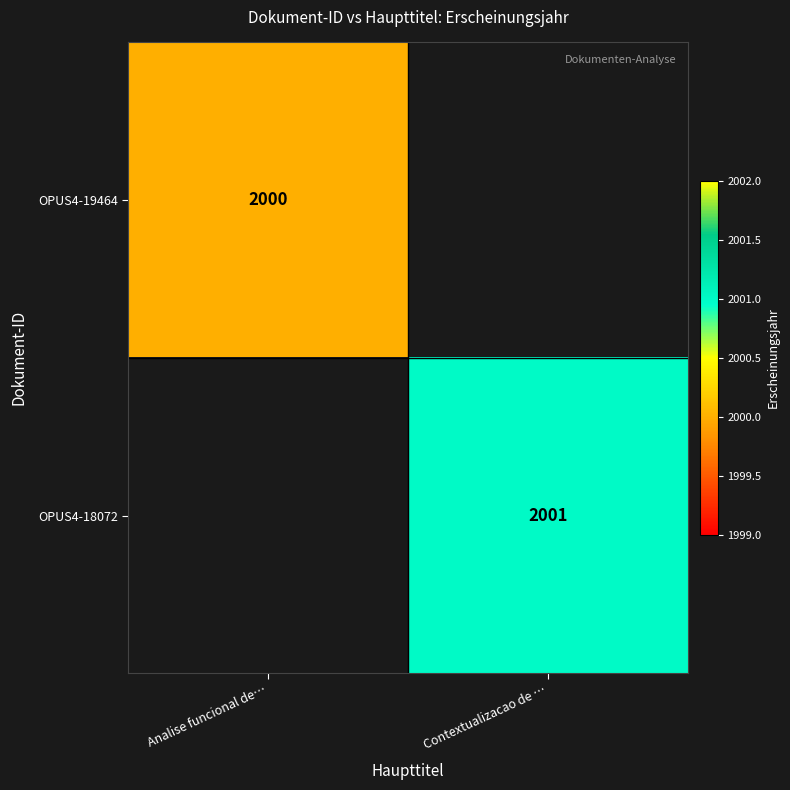

Is the value of OPUS4-18072 at Contextualizacao de … greater than the value of OPUS4-19464 at Analise funcional de…?

Yes